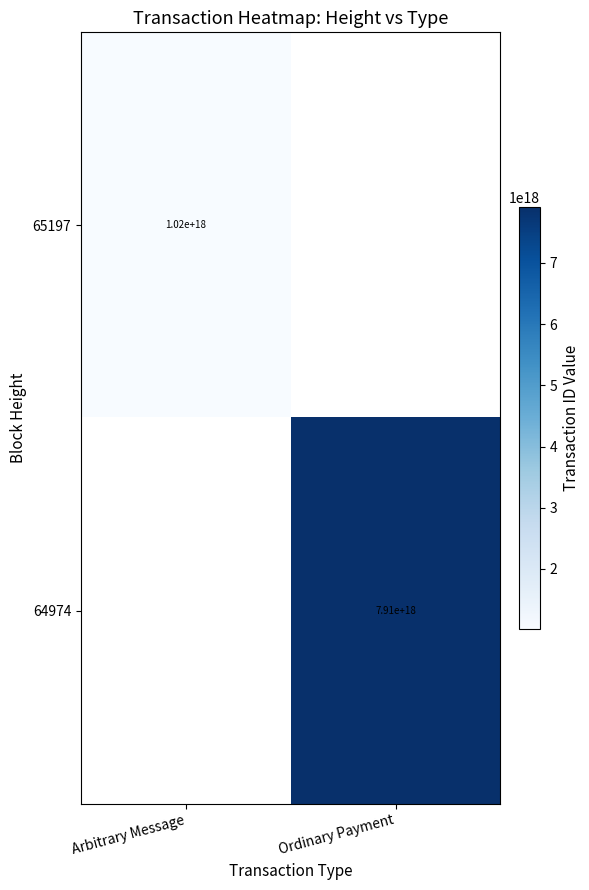

Is it true that 65197 equals 1396925582568296704 at Arbitrary Message?

False